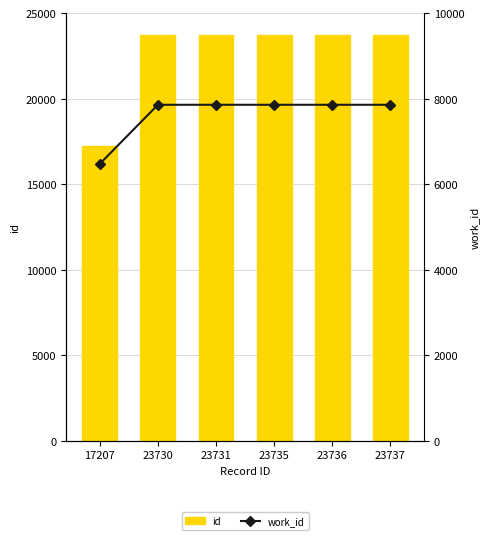

Is it true that work_id equals 7856 at 23737?

True